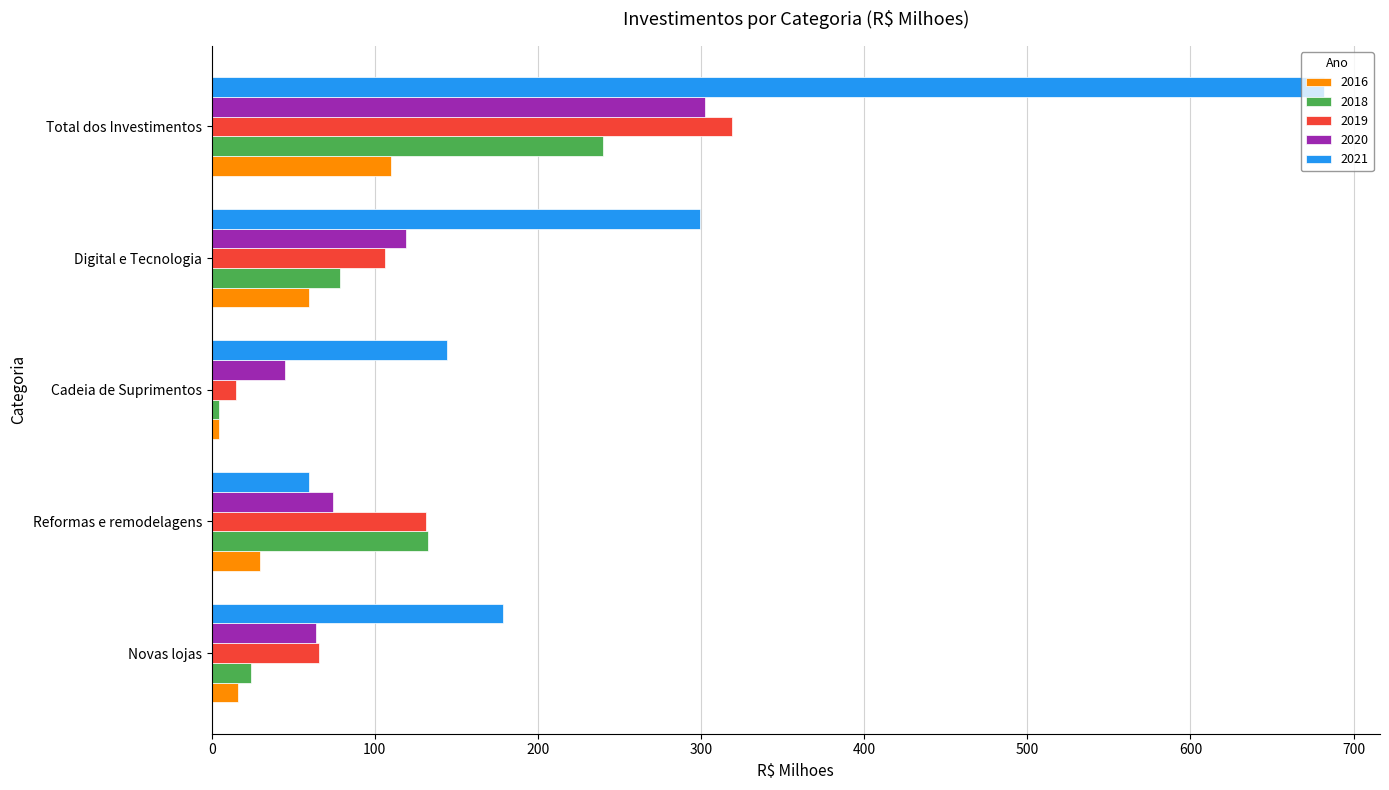

Which category has the highest value in the 2021 series?

Total dos Investimentos